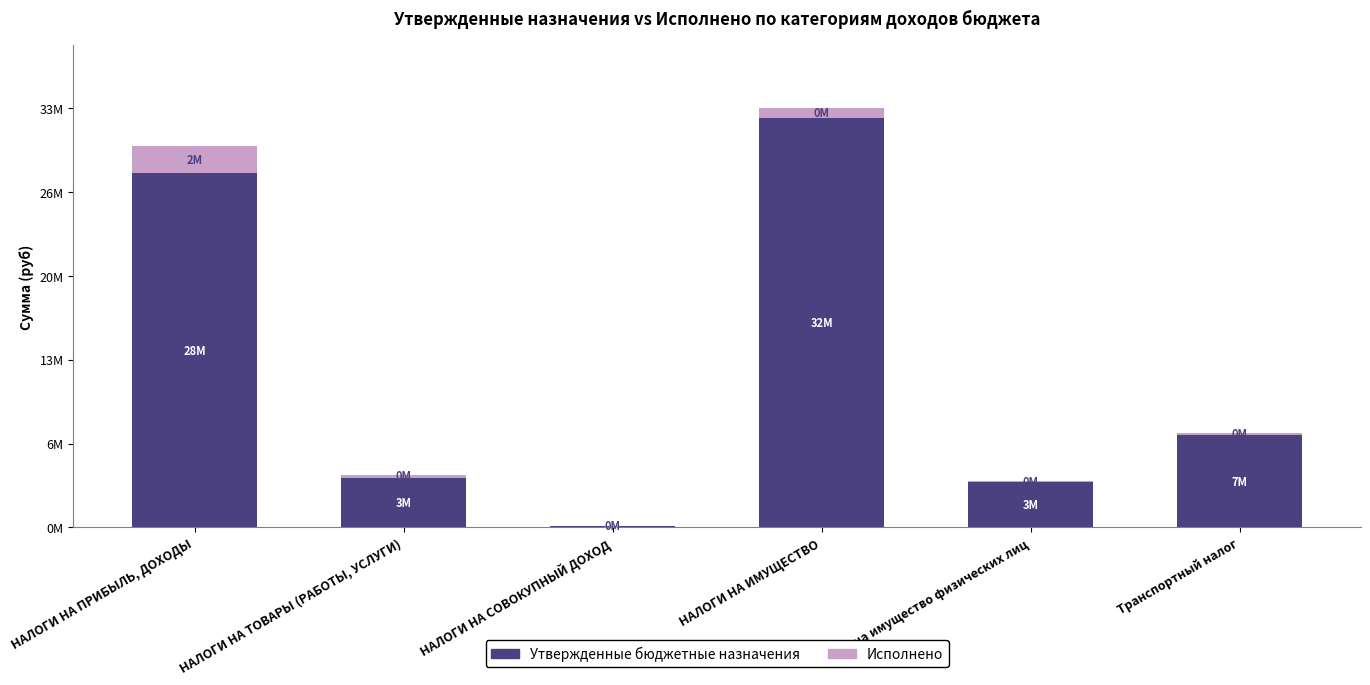

Is it true that Исполнено equals 175573.6 at Транспортный налог?

True